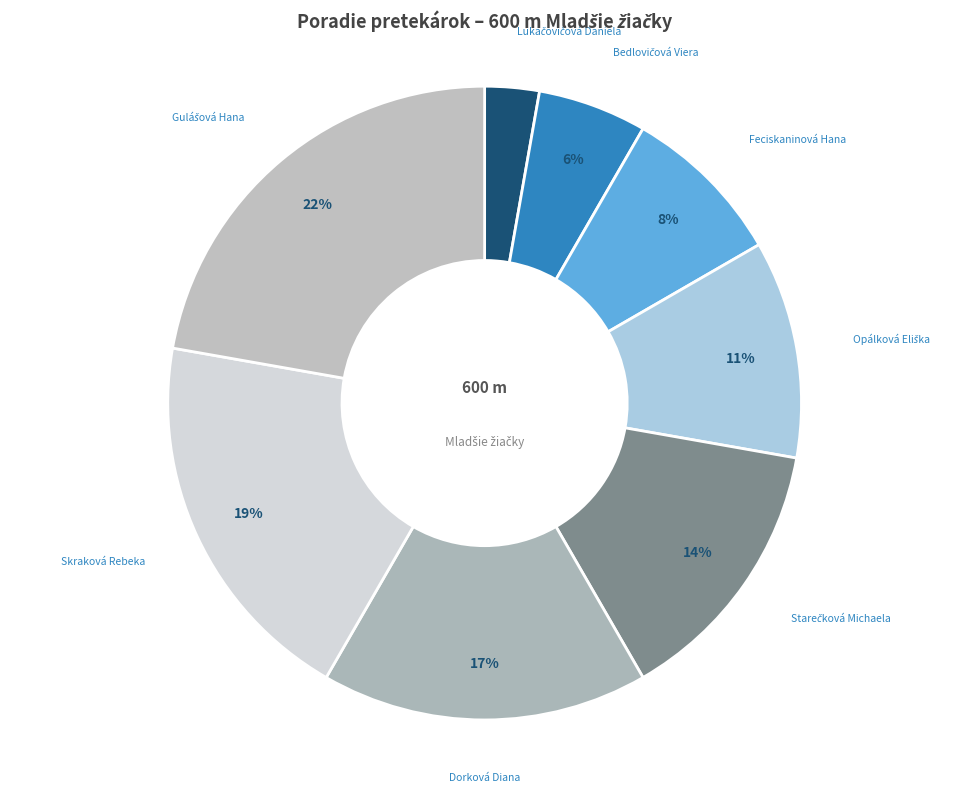

Count the number of slices in the pie.

8